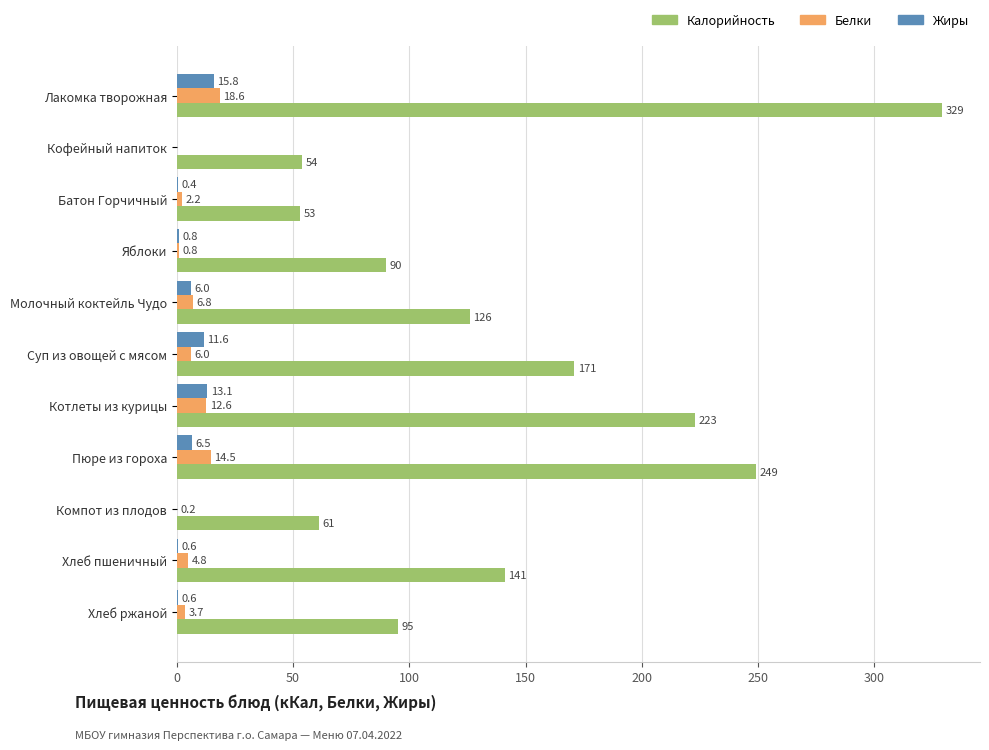

What is the sum of all Калорийность values?

1592.0